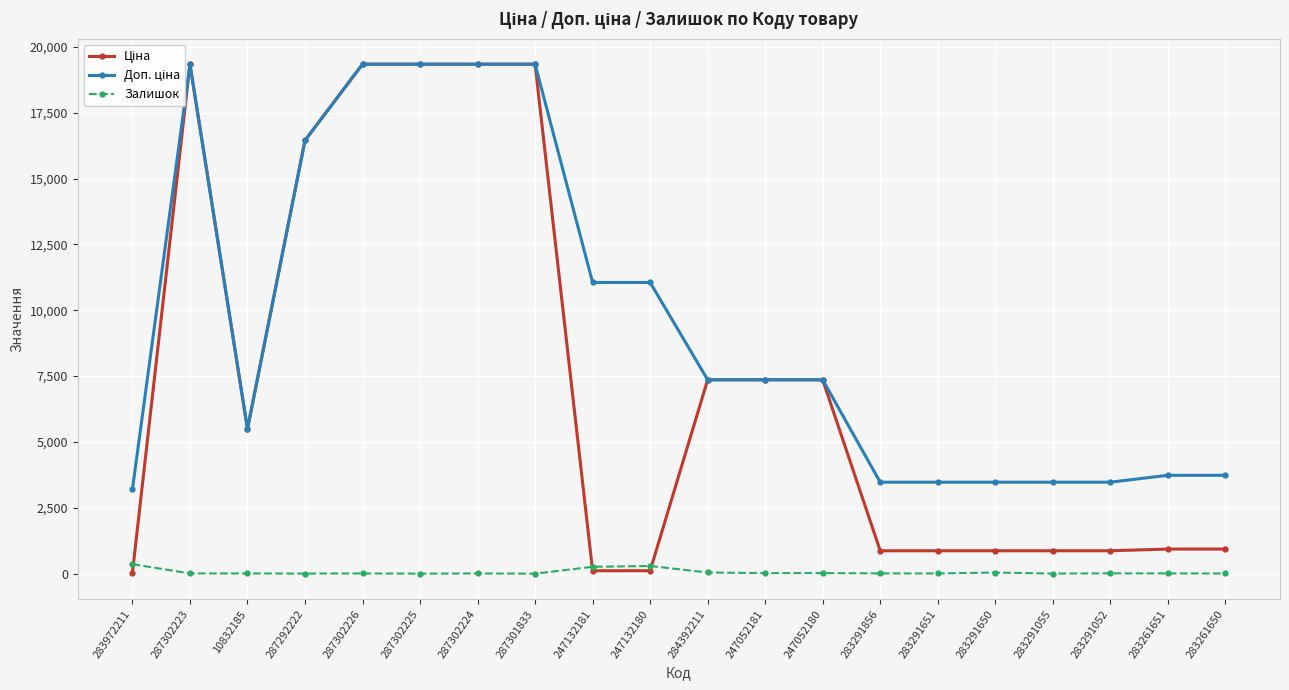

After their last crossing, which series has the higher values: Залишок or Ціна?

Ціна